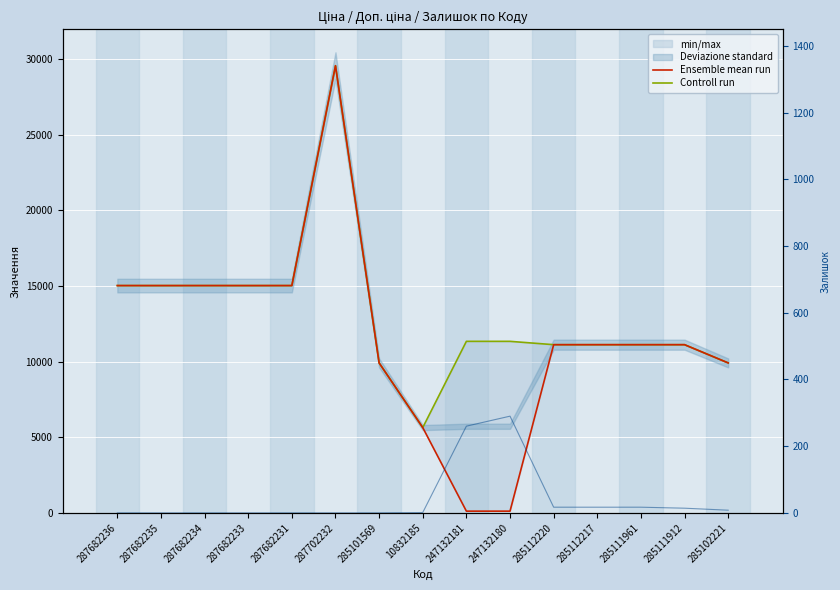

At which label is Controll run closest to 17592?

287682236